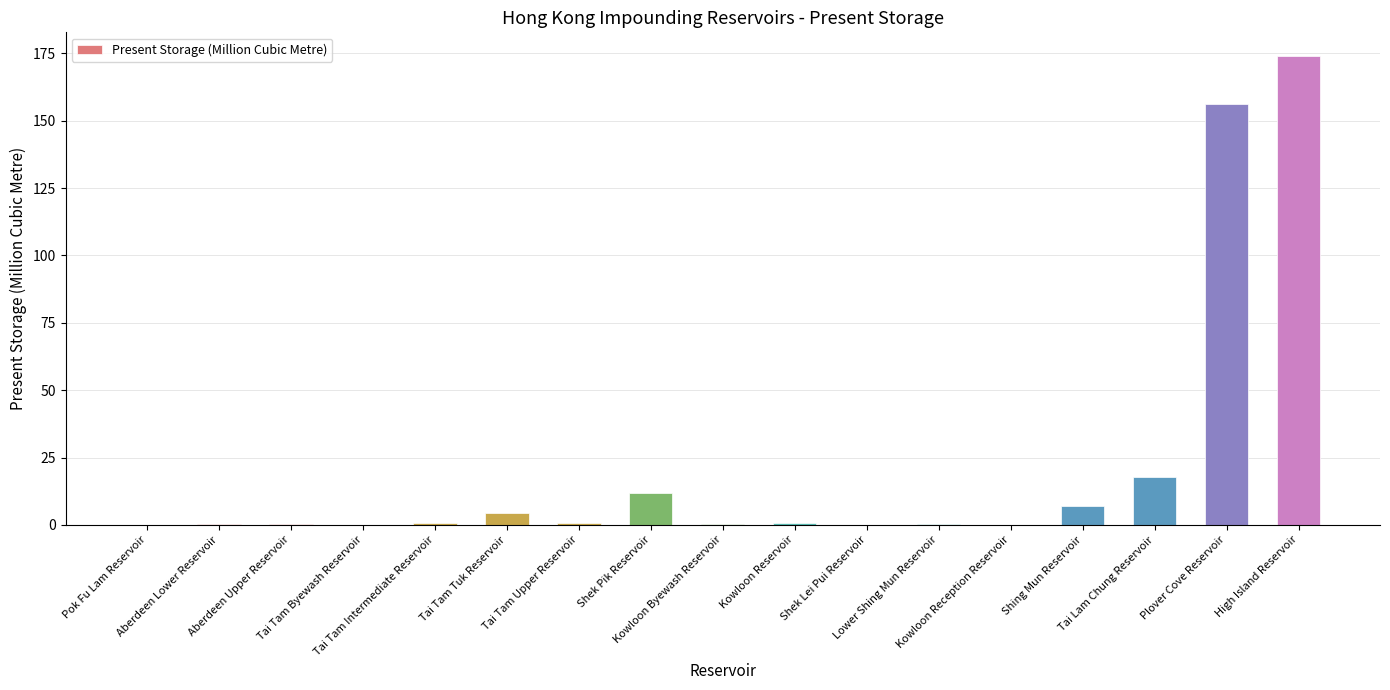

What is the sum of all values?

375.2